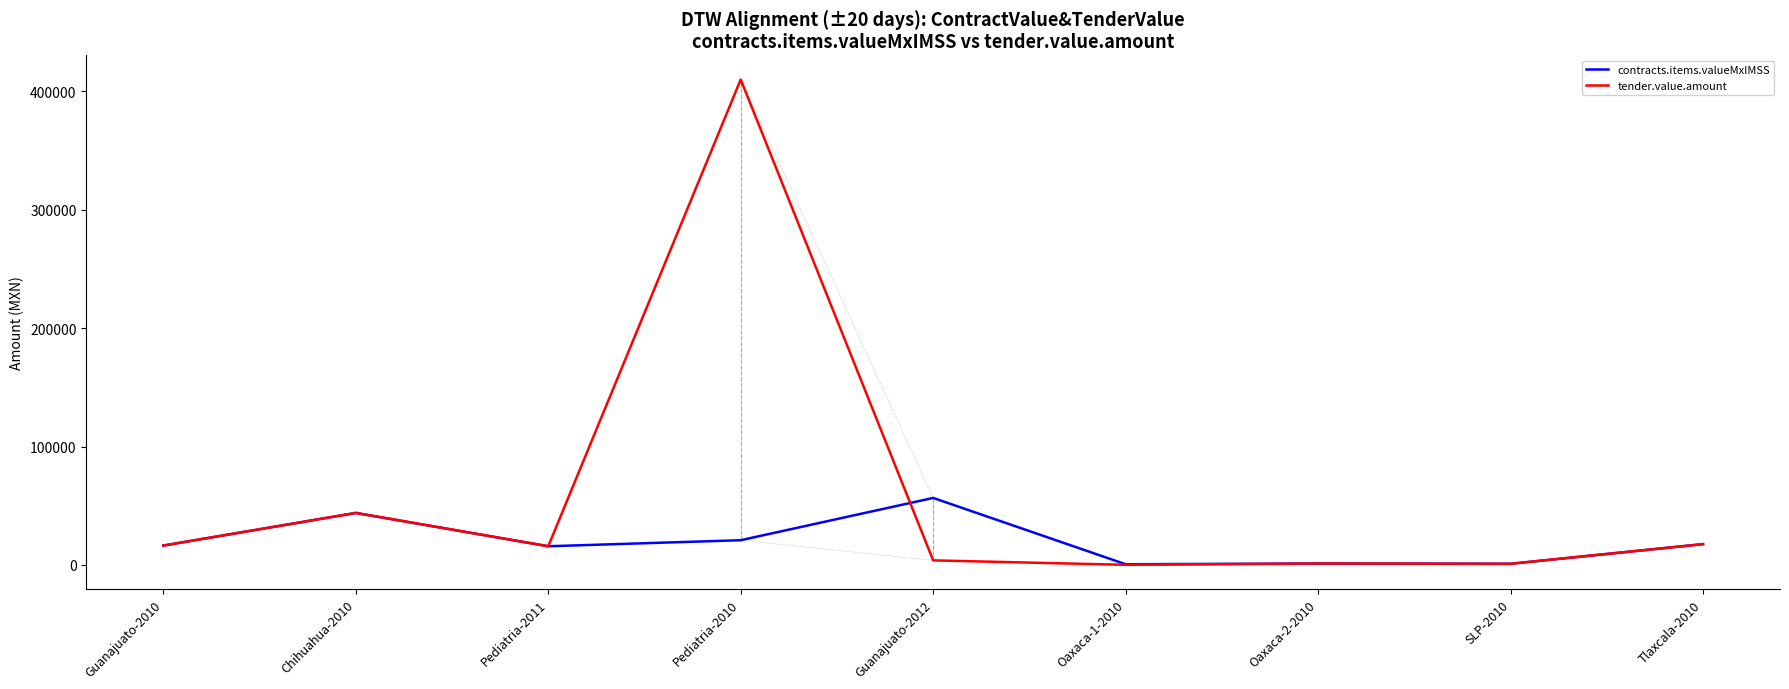

What is the highest value of the contracts.items.valueMxIMSS series?

56604.6